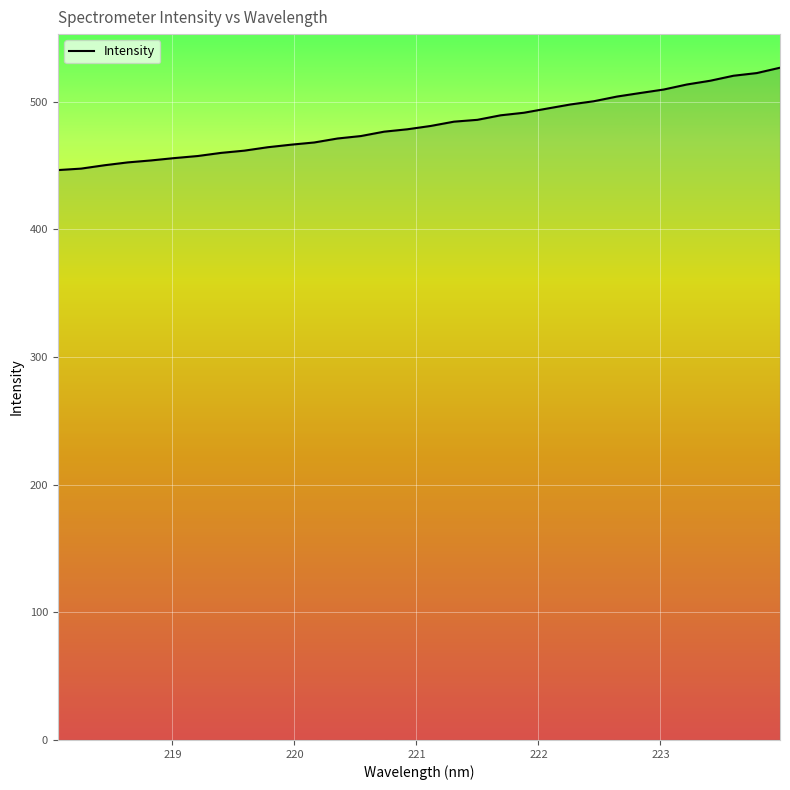

What is the minimum value shown in the chart?

446.5